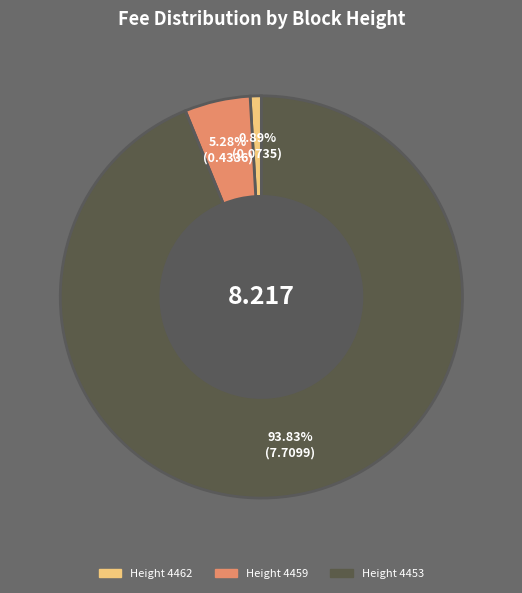

Is there any slice that represents more than half of the pie?

Yes